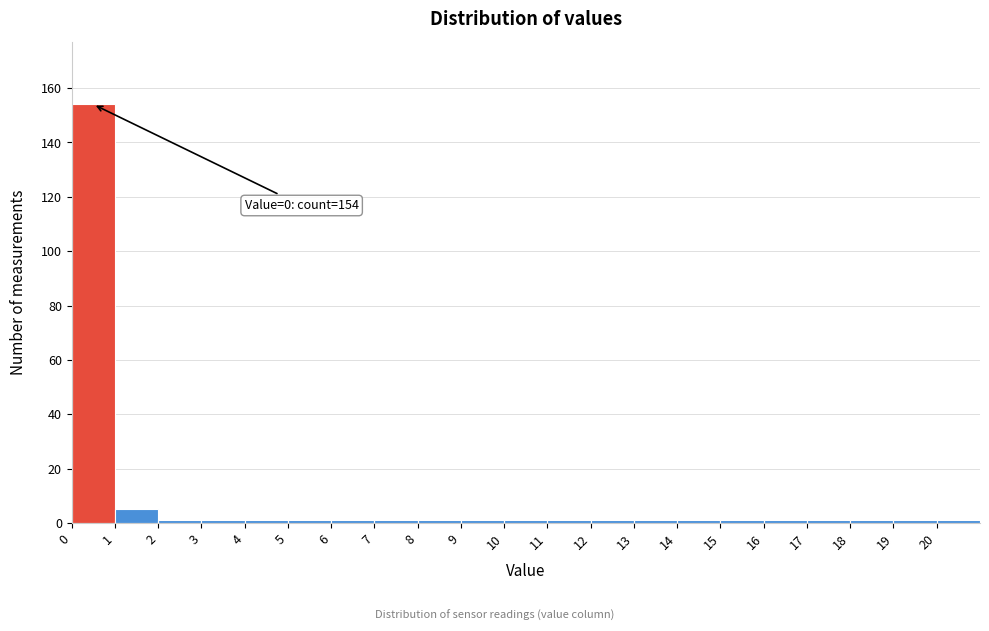

Over which range of the x-axis is the bar tallest?

0 to 1